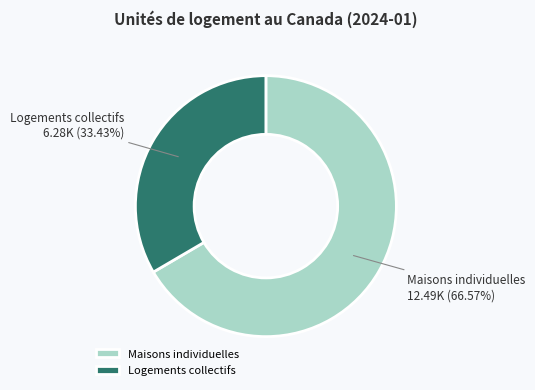

Do Maisons individuelles and Logements collectifs together represent more than half of the pie?

Yes